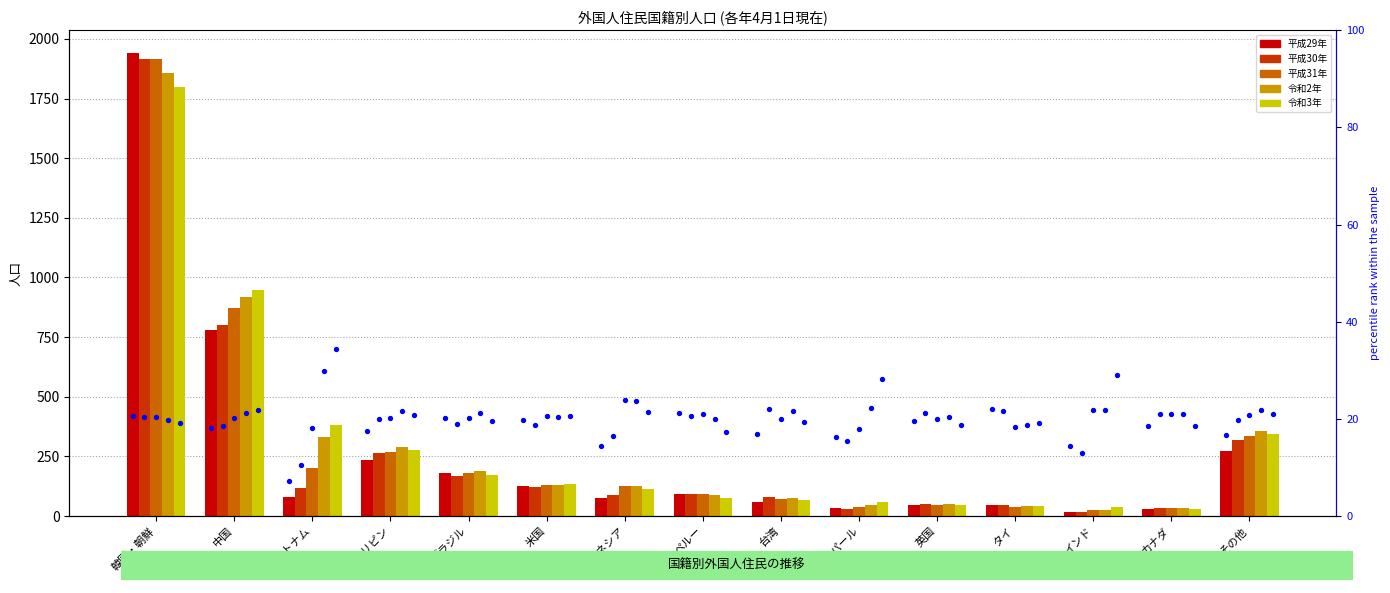

Is the value of 平成30年 at ベトナム greater than the value of 令和2年 at フィリピン?

No